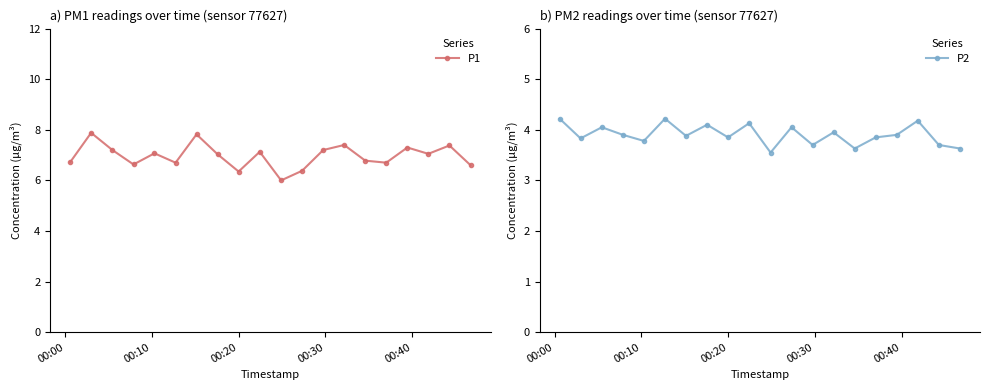

What is the value of the P1 point at the 2nd from the left?

7.9